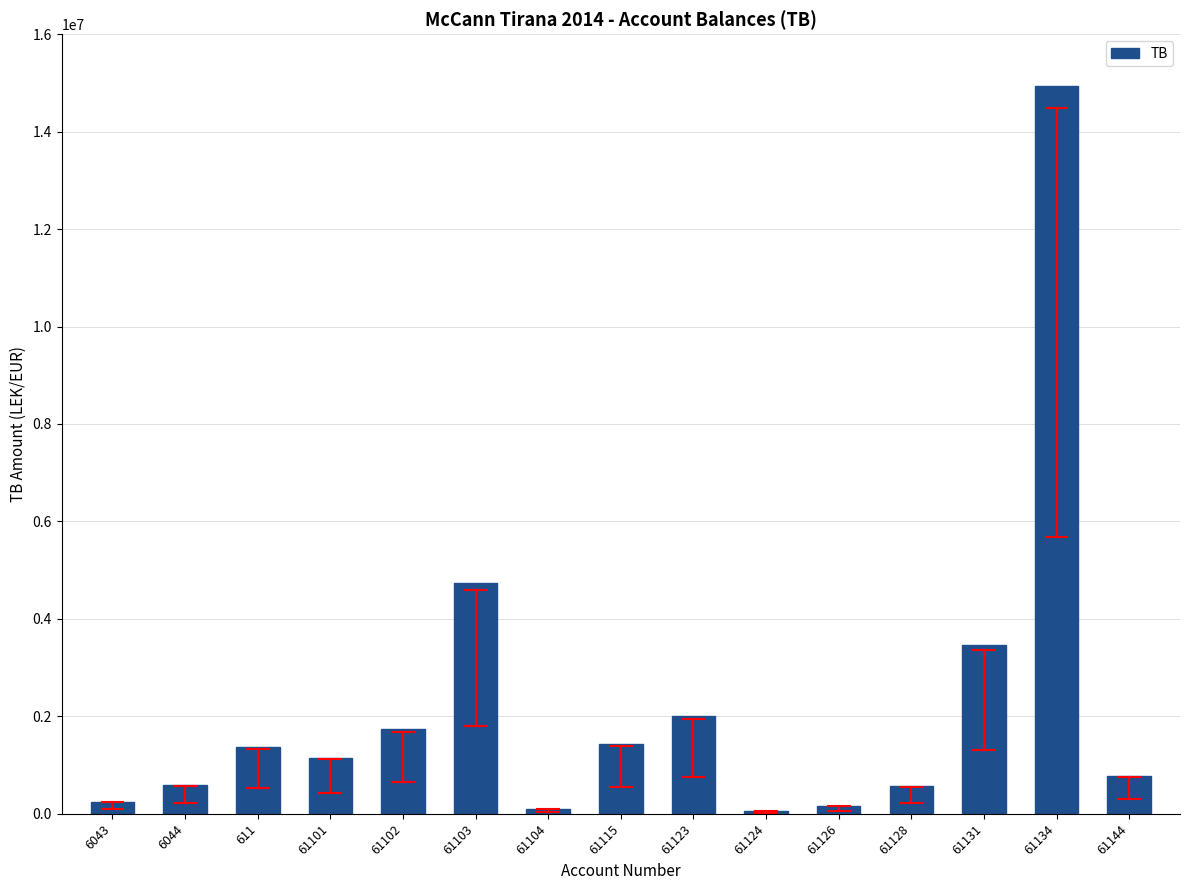

What is the sum of the values at 61128 and 61126?

730550.5